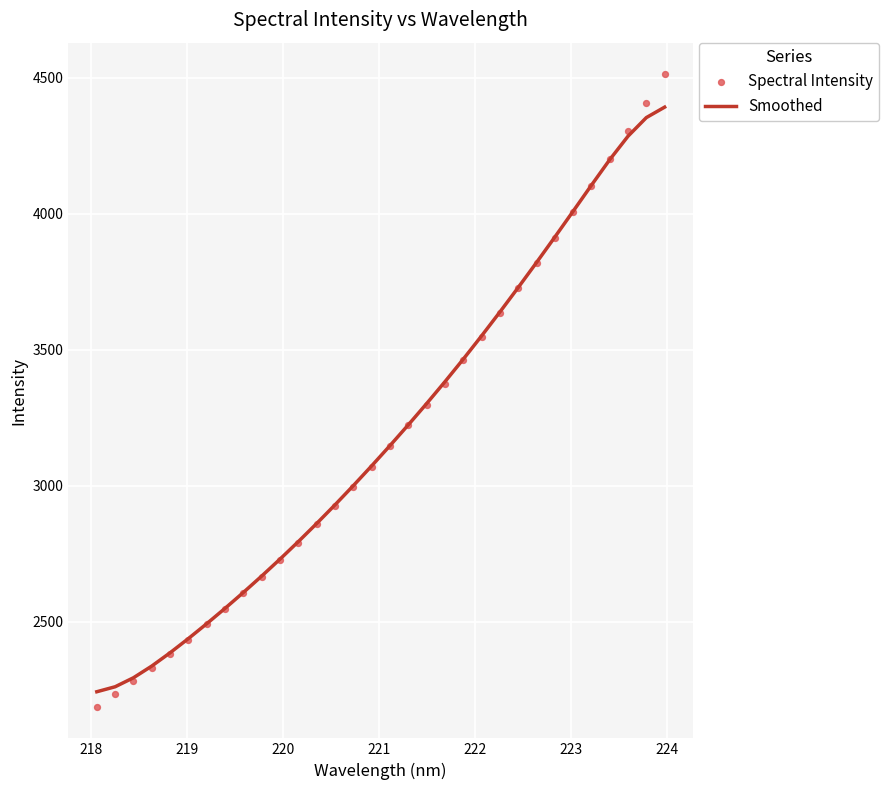

What are all the series names shown in the legend?

Smoothed, Spectral Intensity